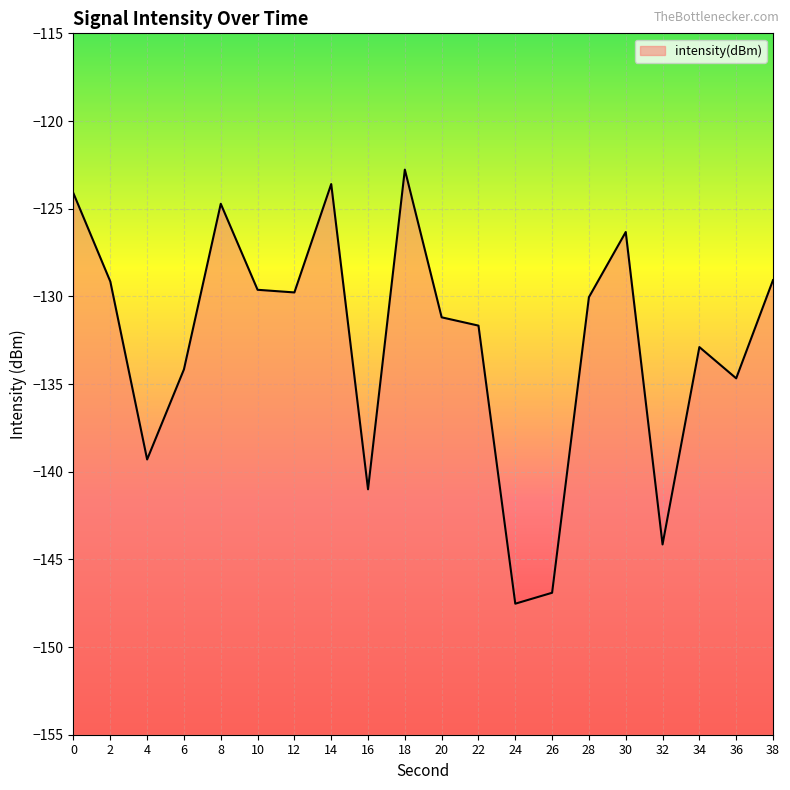

What is the sum of the values at 30 and 8?

-251.1